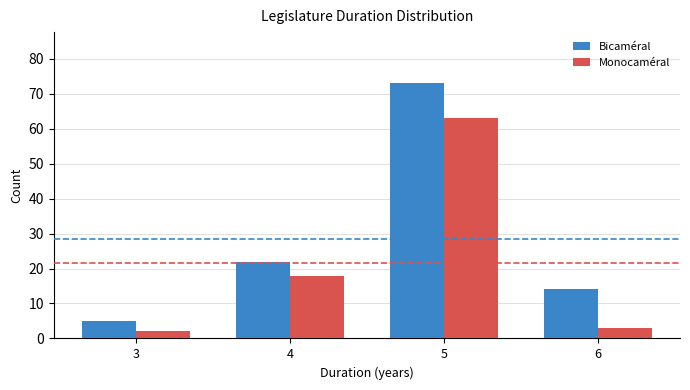

What are all the series names shown in the legend?

Bicaméral, Monocaméral